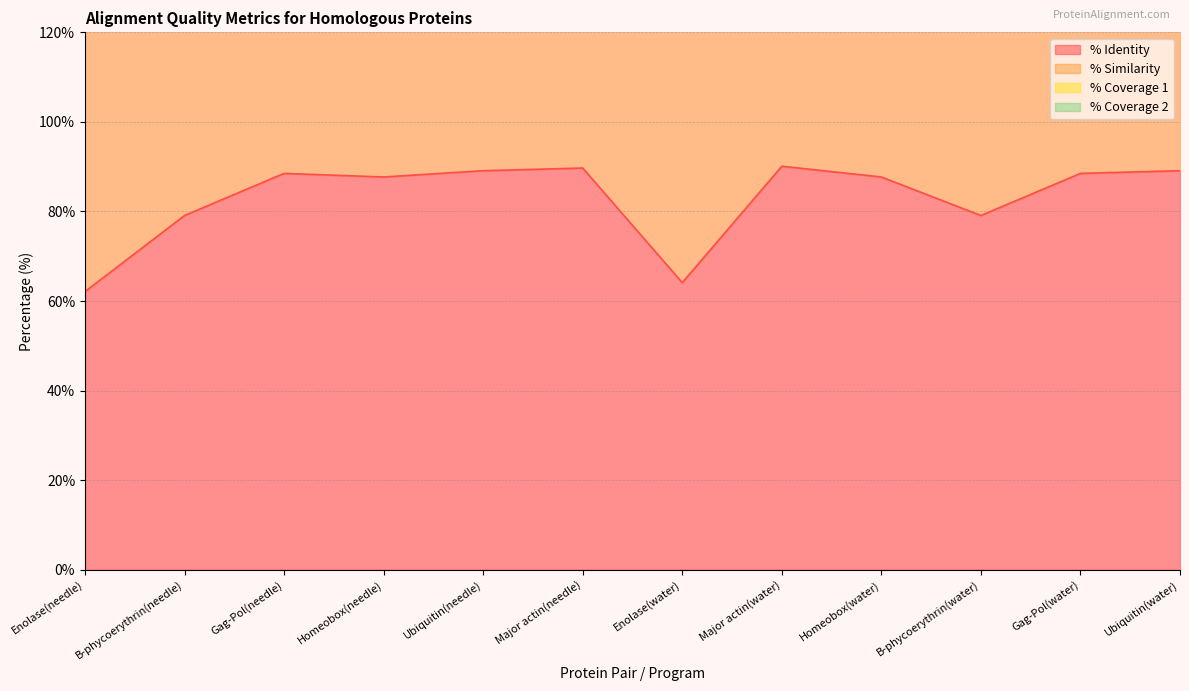

Where is the first local minimum for % Identity?

Homeobox(needle)